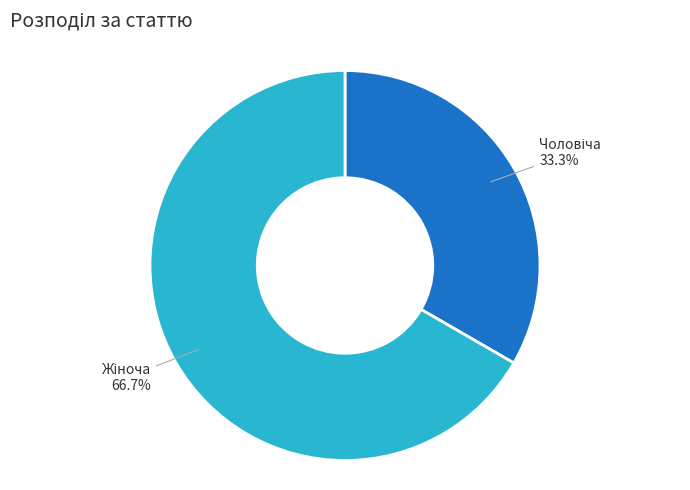

Does any single category account for the majority?

Yes